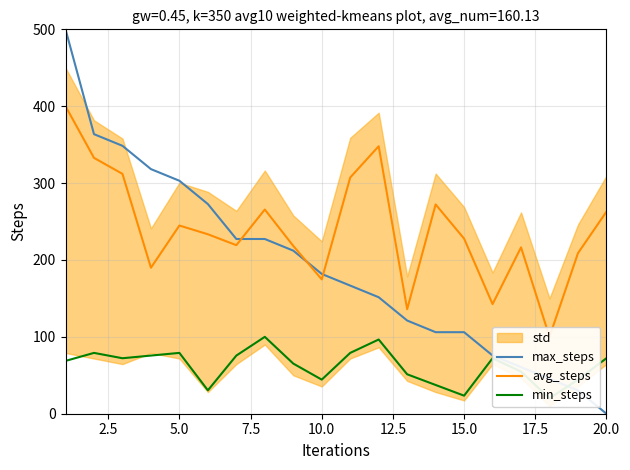

Which category has the lowest value in the max_steps series?

20.0